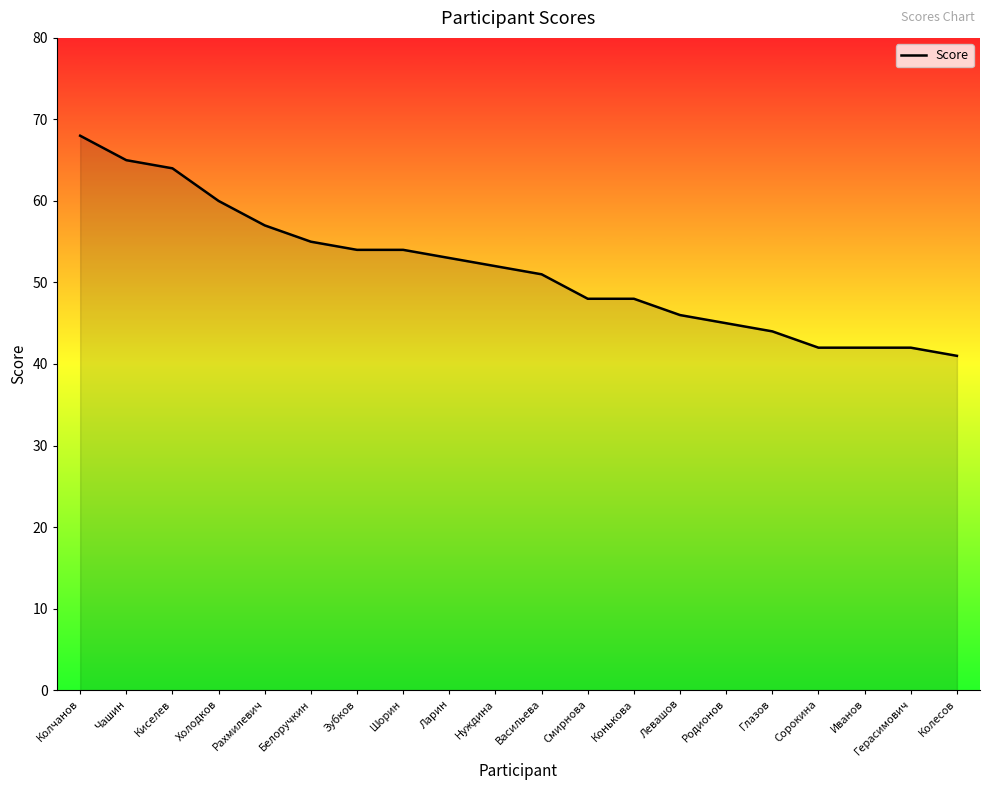

How many lines are shown in the chart?

1